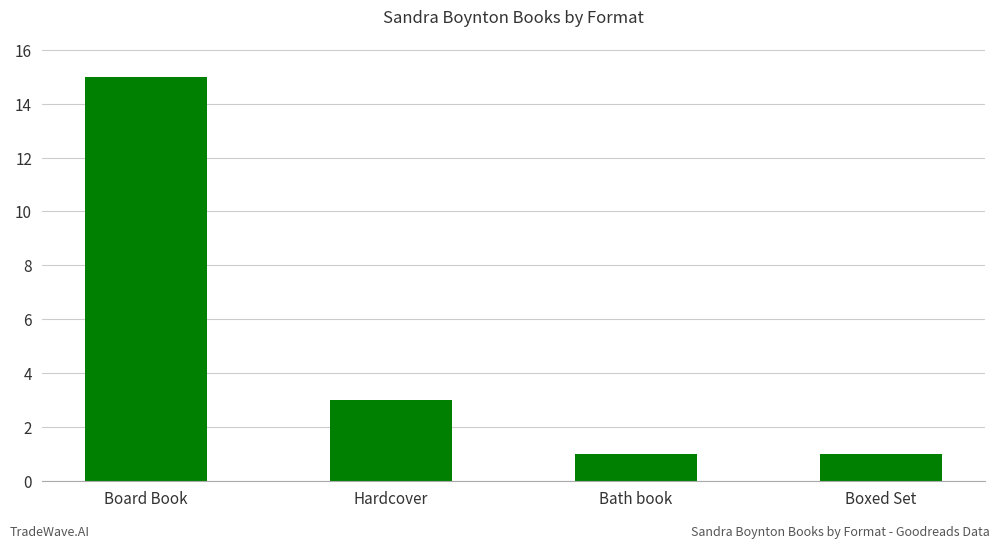

What is the minimum value shown in the chart?

1